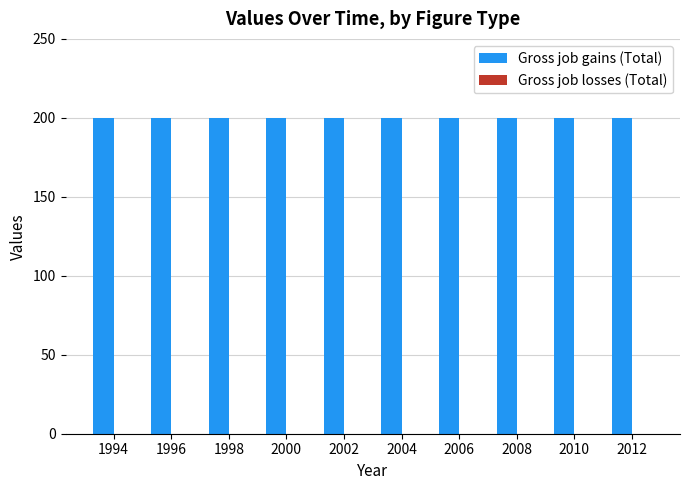

Where is Gross job losses (Total) nearest to the value 0?

1994